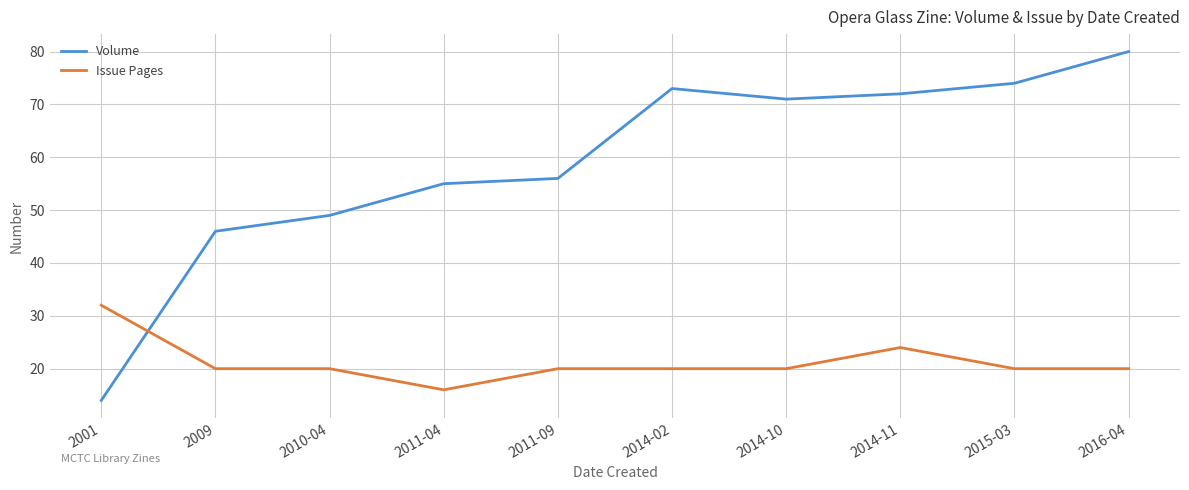

What position from the right is 2010-04?

8